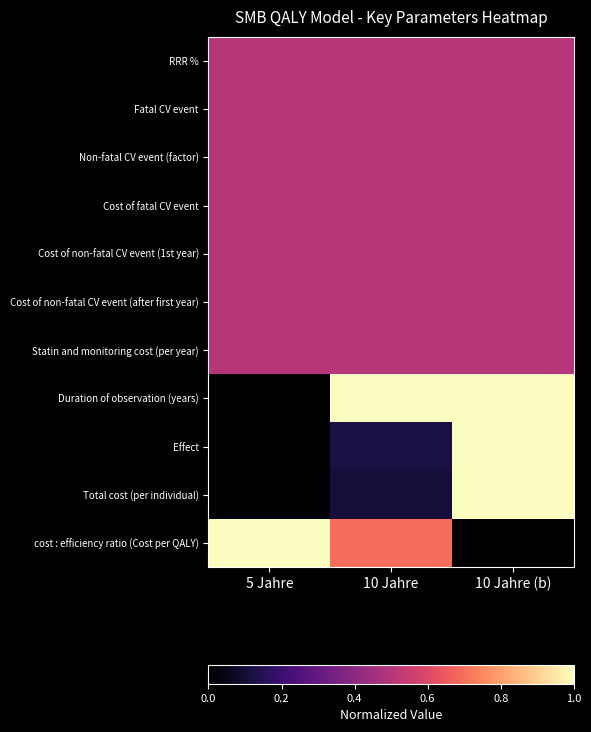

Reading left to right, extract all data points from this chart.

RRR %: 5 Jahre=0.5	10 Jahre=0.5	10 Jahre (b)=0.5
Fatal CV event: 5 Jahre=0.5	10 Jahre=0.5	10 Jahre (b)=0.5
Non-fatal CV event (factor): 5 Jahre=0.5	10 Jahre=0.5	10 Jahre (b)=0.5
Cost of fatal CV event: 5 Jahre=0.5	10 Jahre=0.5	10 Jahre (b)=0.5
Cost of non-fatal CV event (1st year): 5 Jahre=0.5	10 Jahre=0.5	10 Jahre (b)=0.5
Cost of non-fatal CV event (after first year): 5 Jahre=0.5	10 Jahre=0.5	10 Jahre (b)=0.5
Statin and monitoring cost (per year): 5 Jahre=0.5	10 Jahre=0.5	10 Jahre (b)=0.5
Duration of observation (years): 5 Jahre=0.0	10 Jahre=1.0	10 Jahre (b)=1.0
Effect: 5 Jahre=0.0	10 Jahre=0.1	10 Jahre (b)=1.0
Total cost (per individual): 5 Jahre=0.0	10 Jahre=0.1	10 Jahre (b)=1.0
cost : efficiency ratio (Cost per QALY): 5 Jahre=1.0	10 Jahre=0.7	10 Jahre (b)=0.0